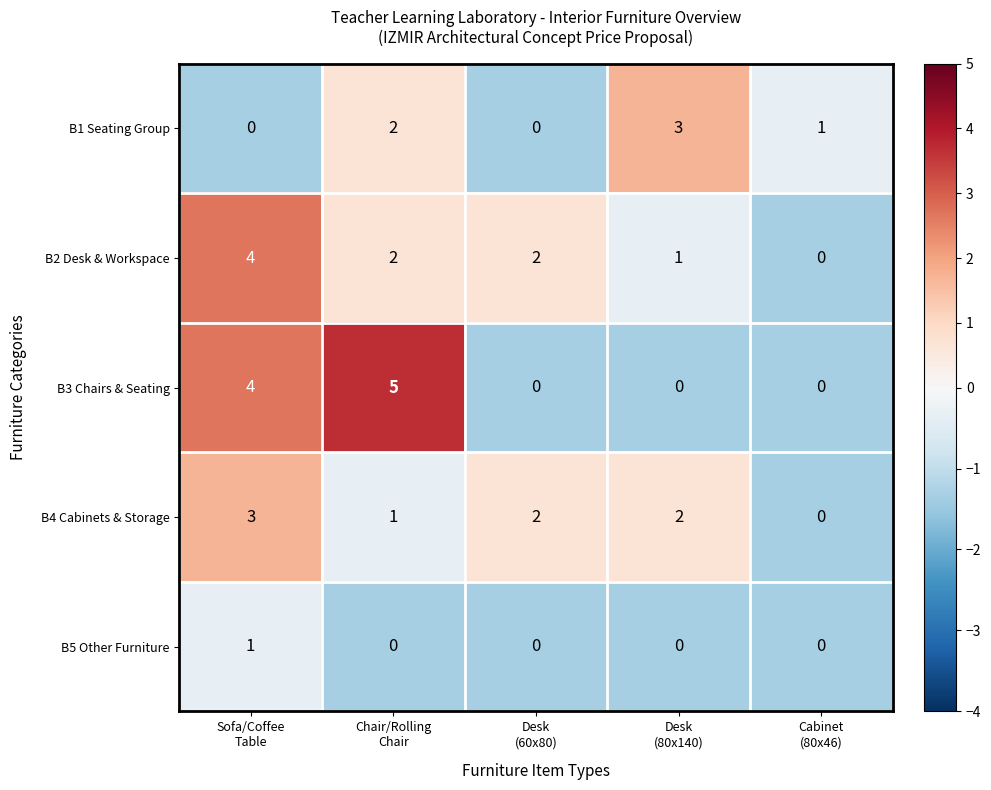

Which series has the largest range (max minus min)?

B3 Chairs & Seating